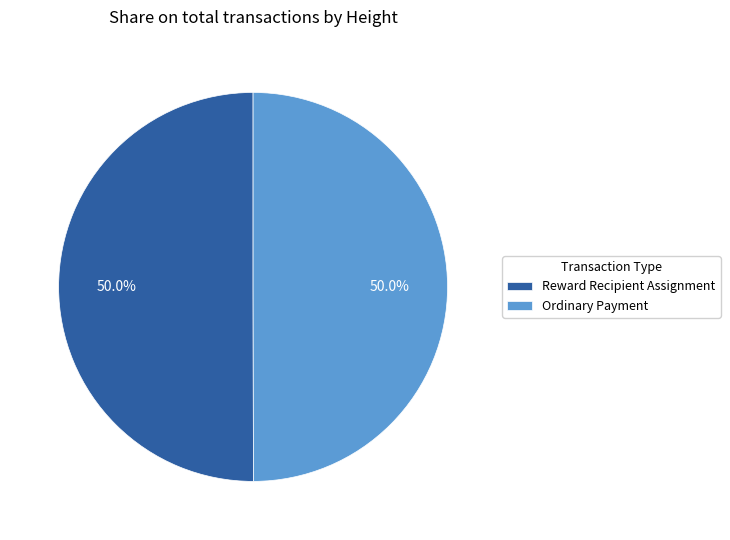

What is the ratio of the value at Ordinary Payment to the value at Reward Recipient Assignment?

1.0